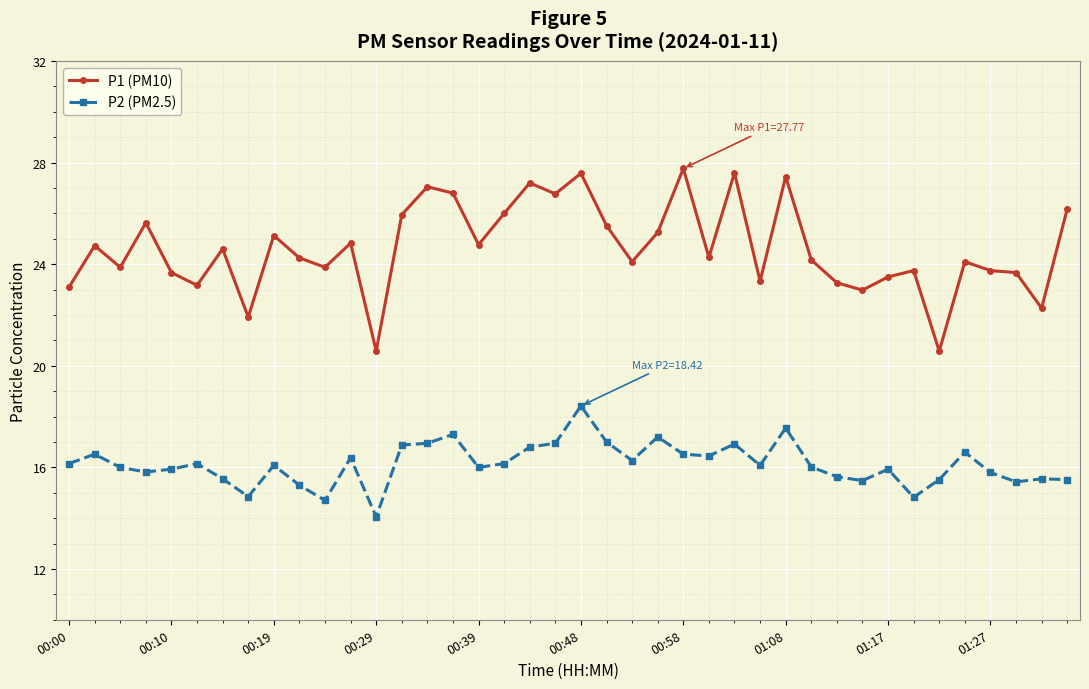

How many series are shown in this chart?

2